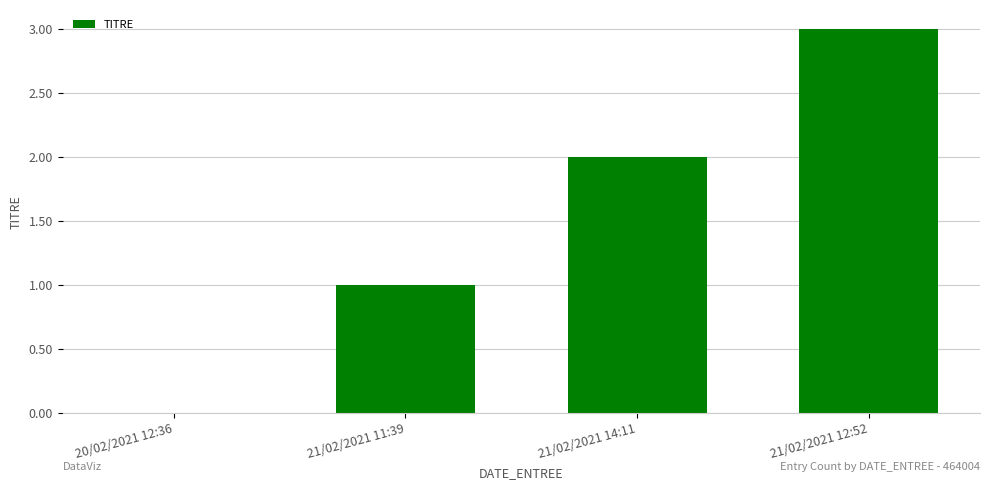

Does the chart contain stacked bars?

No